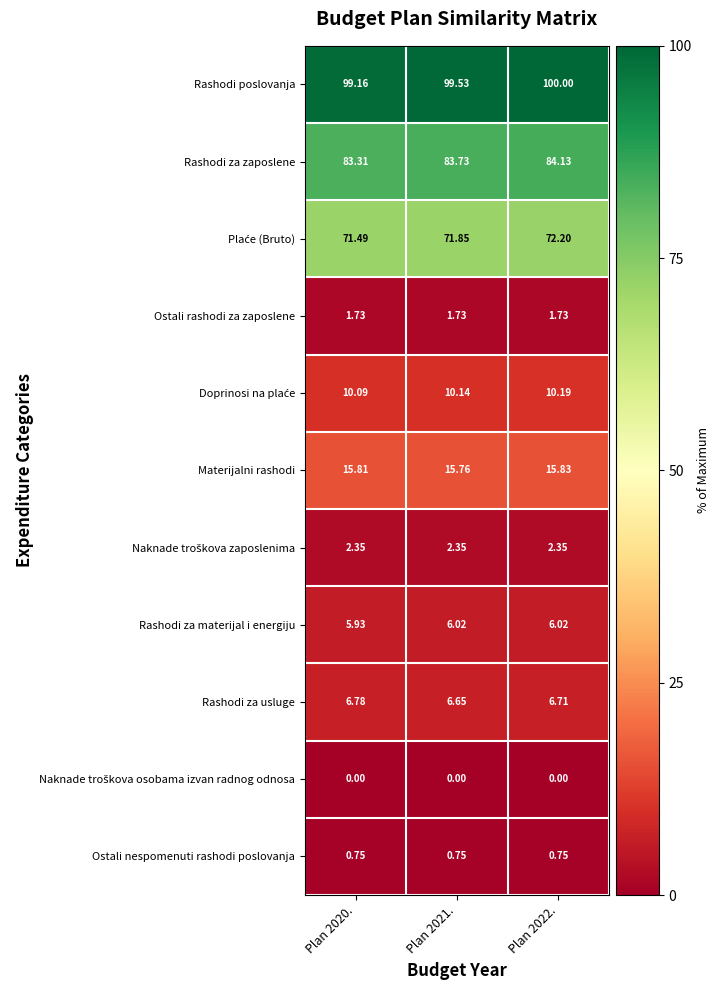

What is the difference between the highest and lowest values at Plan 2020.?

99.2